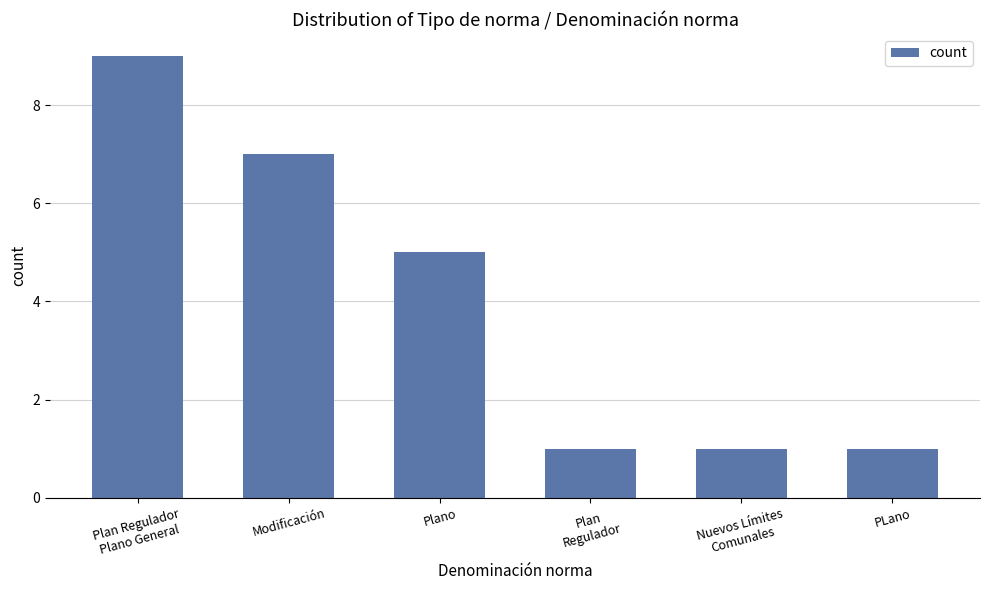

Reading right to left, list all the values displayed in this chart.

1	1	1	5	7	9